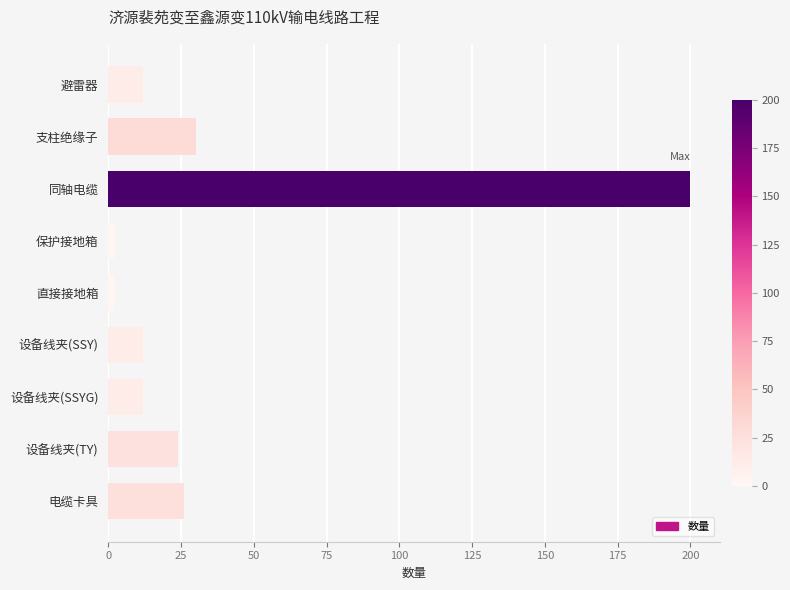

What is the greatest value displayed?

200